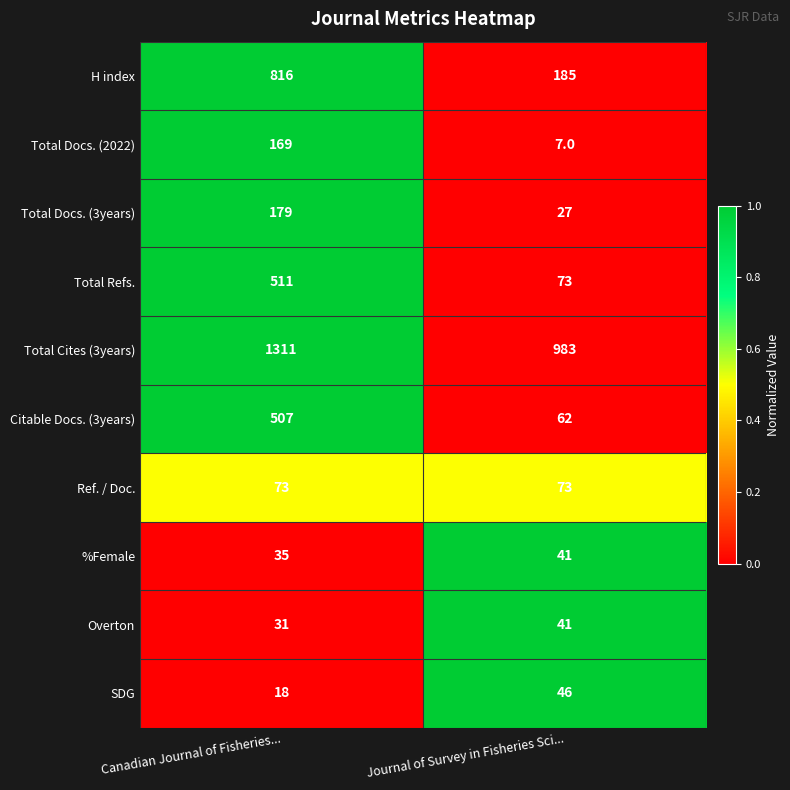

The %Female series shows 35 at Canadian Journal of Fisheries.... True or false?

True